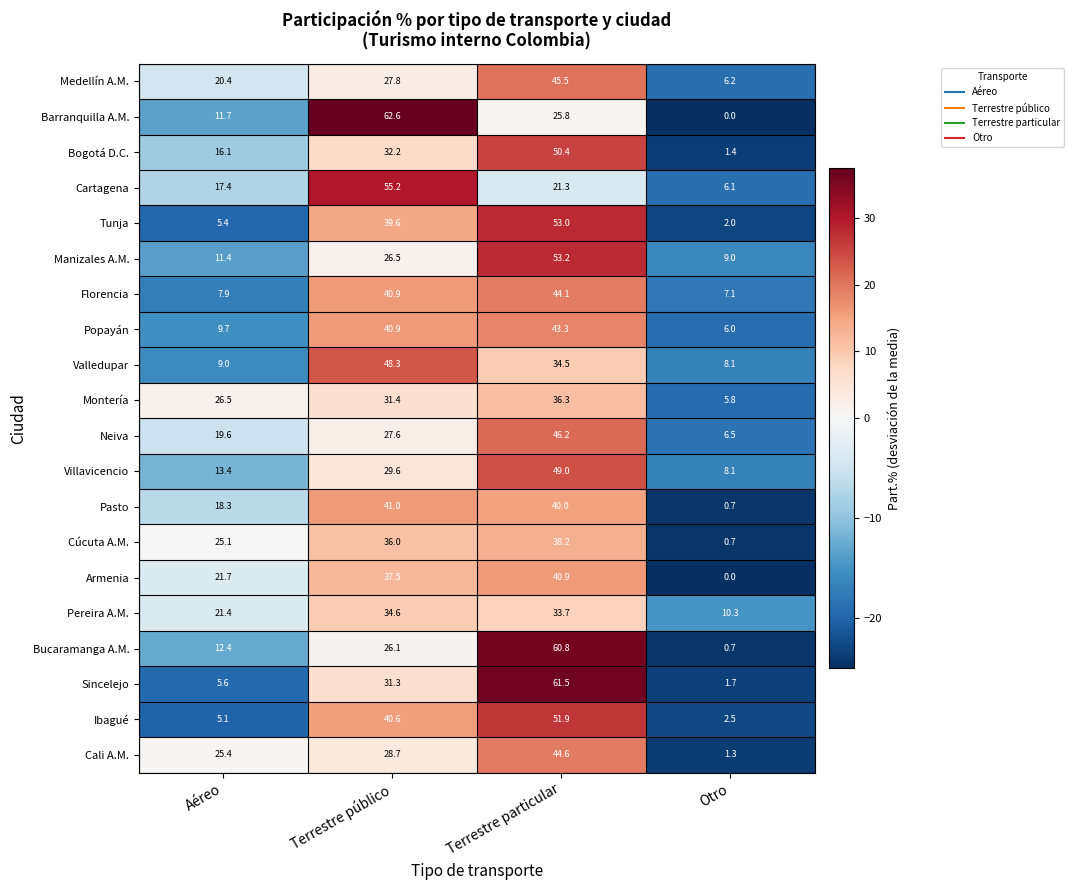

What is the total value across all series at Terrestre público?

738.4